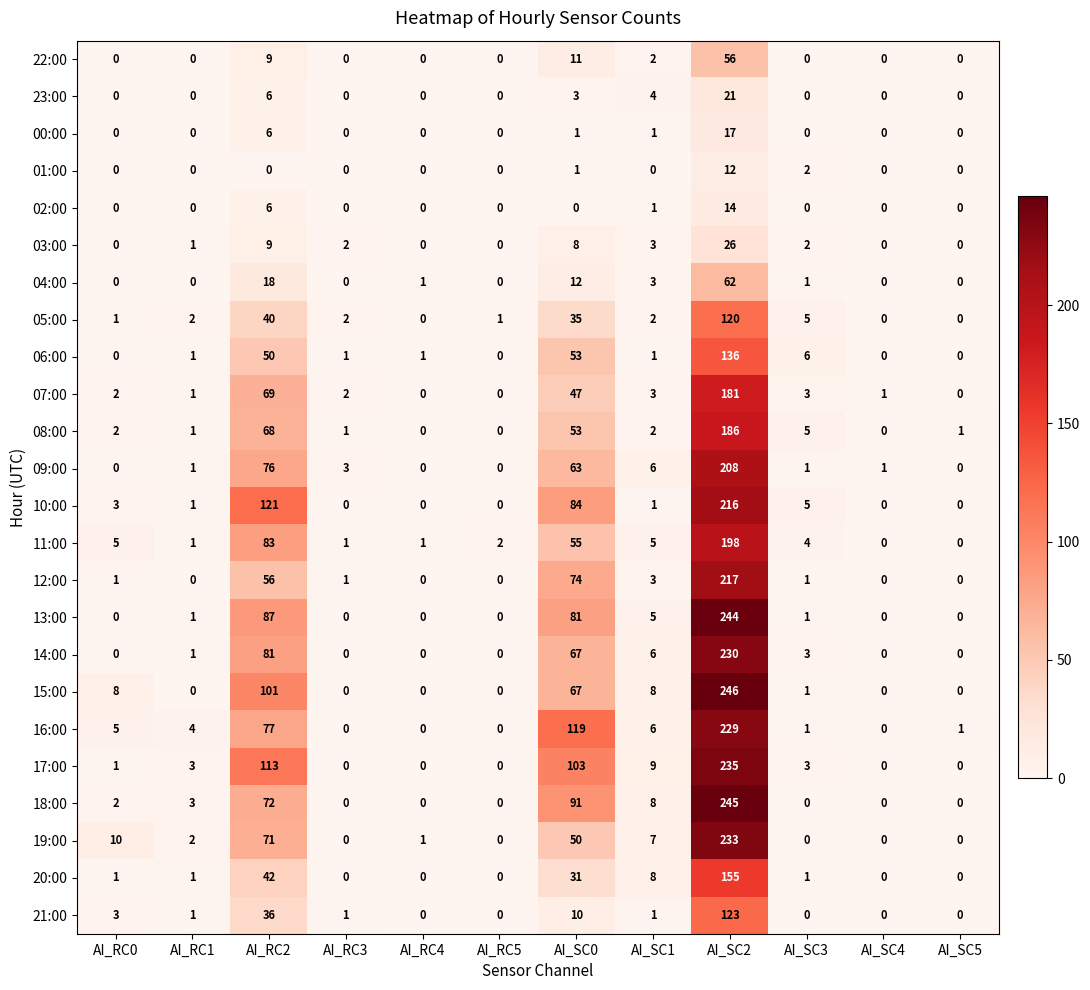

True or false: 23:00 has a value of 6 at AI_RC2.

True